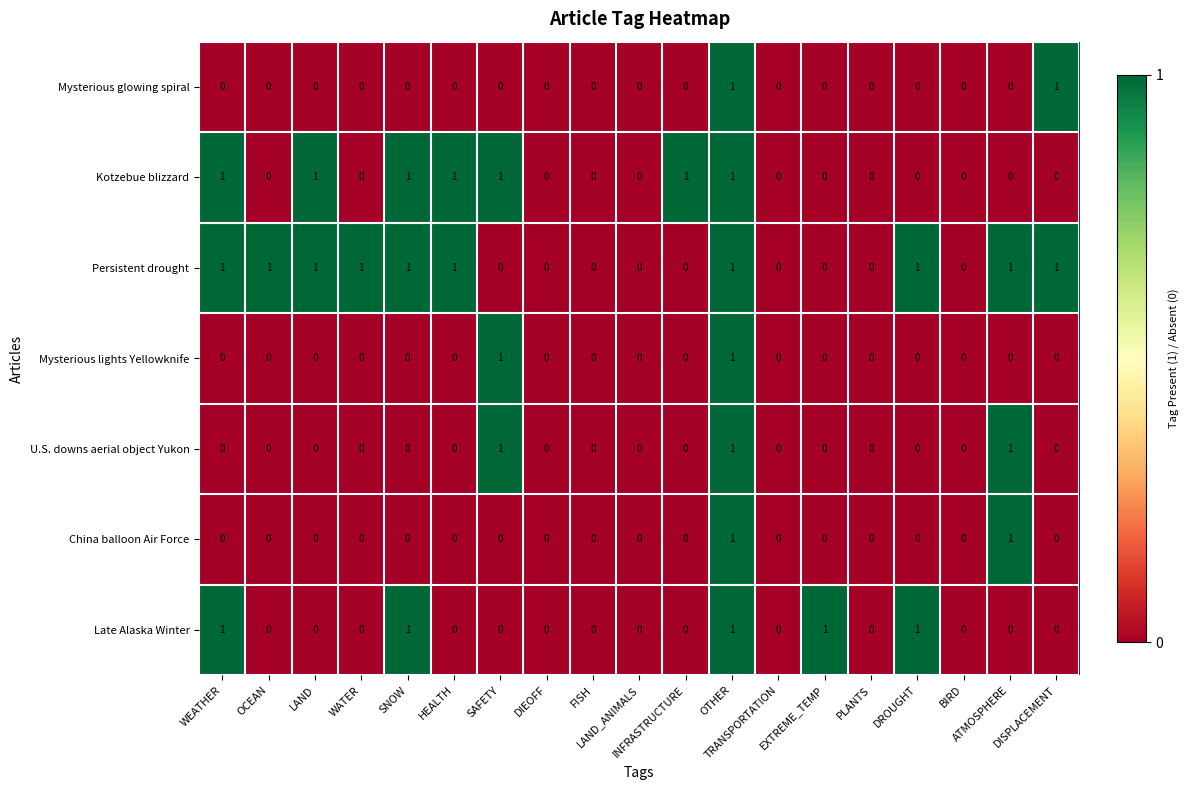

What is the sum of all Kotzebue blizzard values?

7